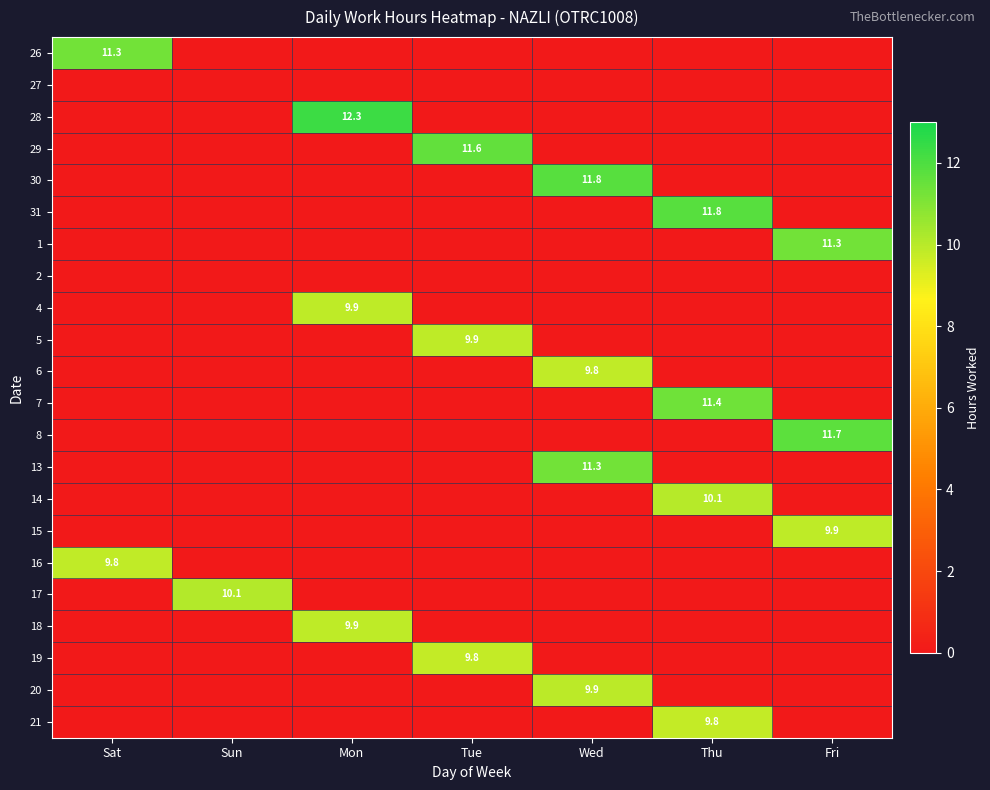

The 29 series shows 6.2 at Tue. True or false?

False